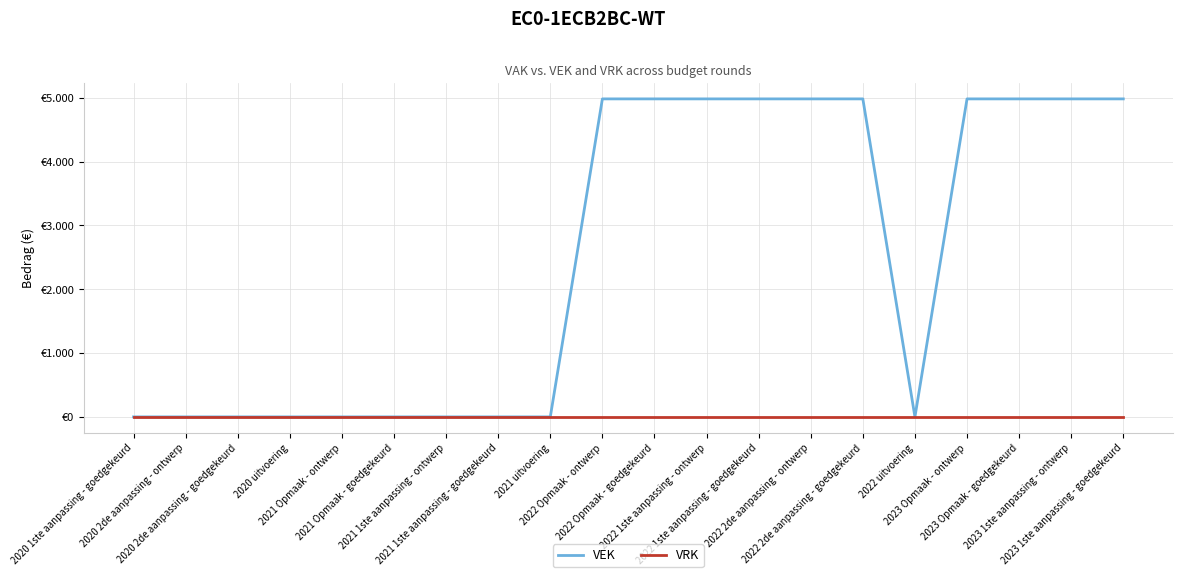

True or false: VEK has a value of 4981 at 2022 1ste aanpassing - goedgekeurd.

True